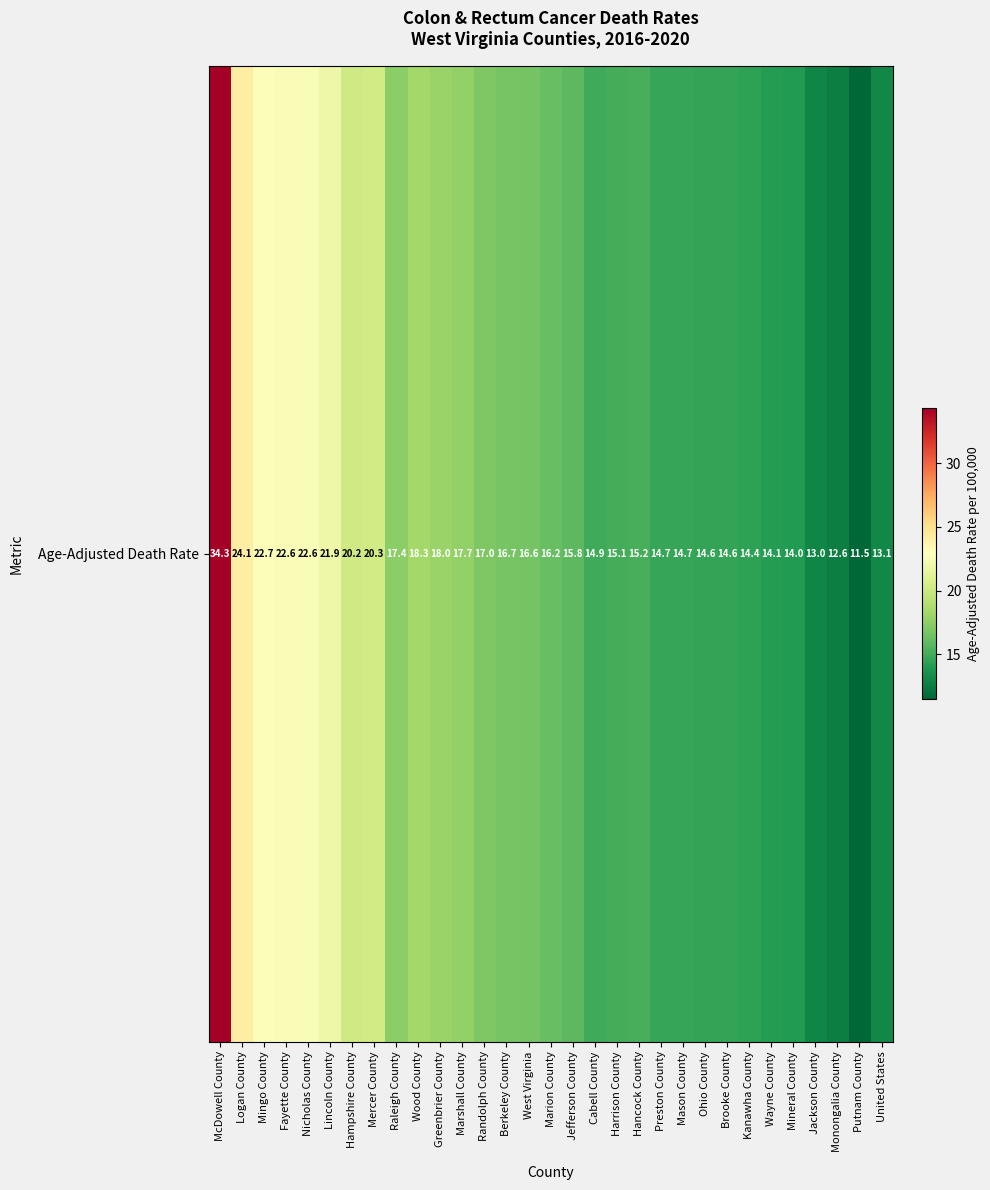

What is the ratio of the value at Jackson County to the value at Raleigh County?

0.7